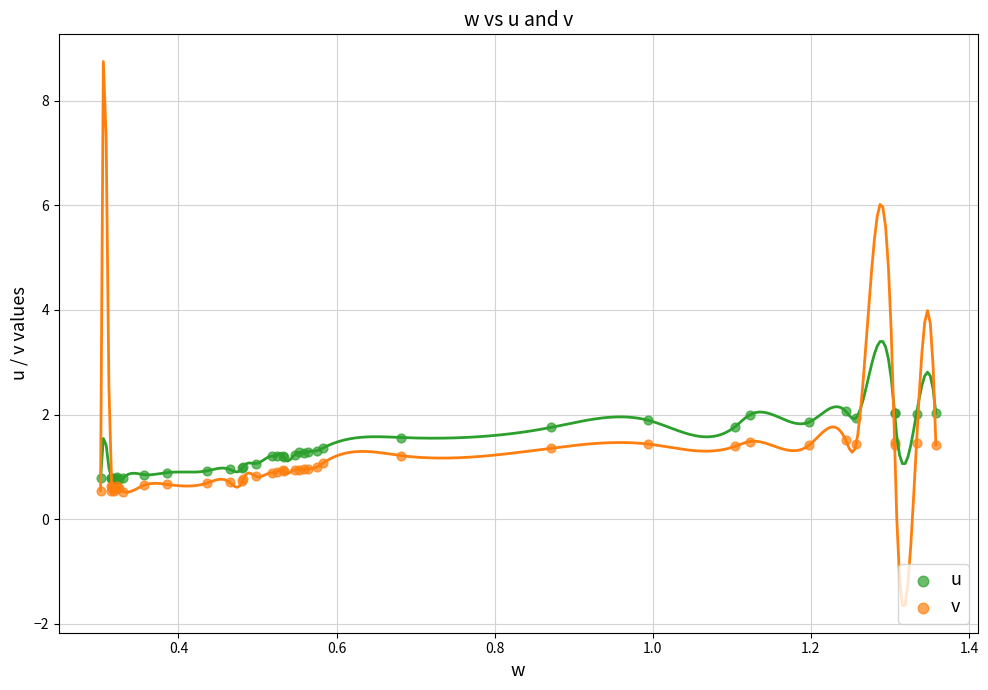

Which series contains the highest Y value?

u